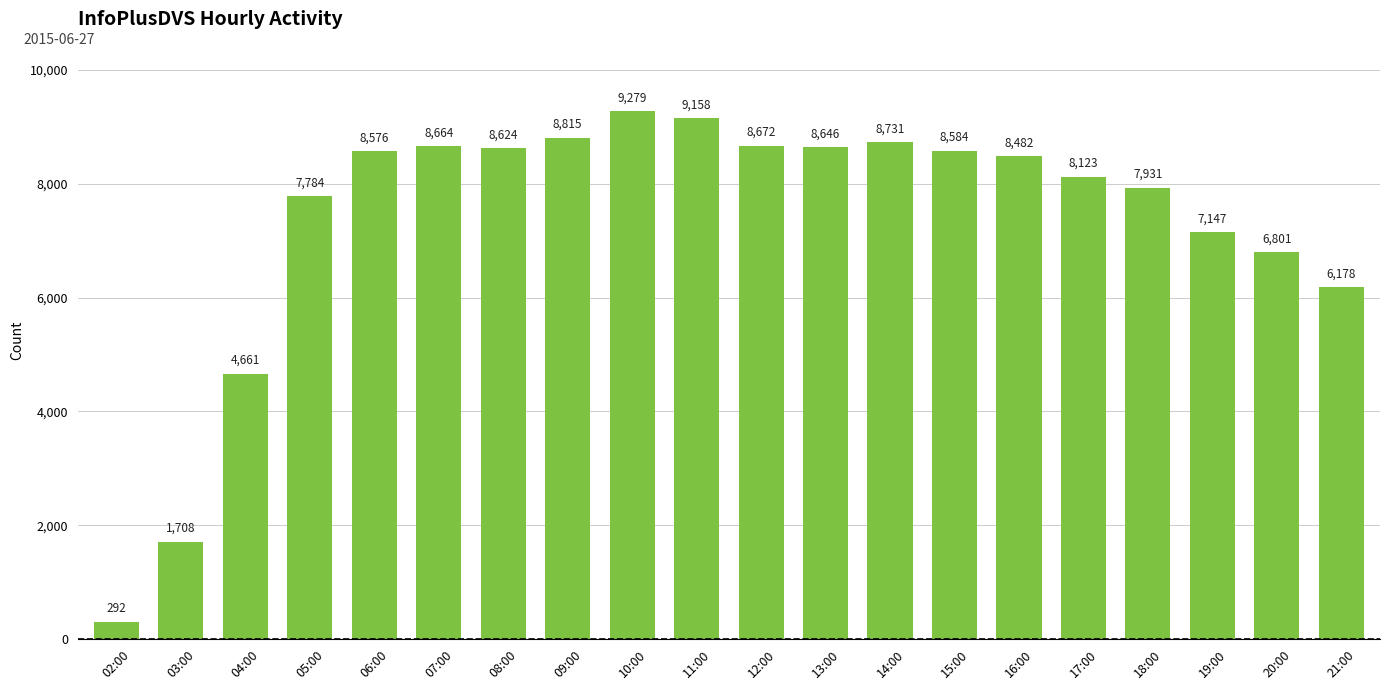

Which has a higher value, 11:00 or 19:00?

11:00